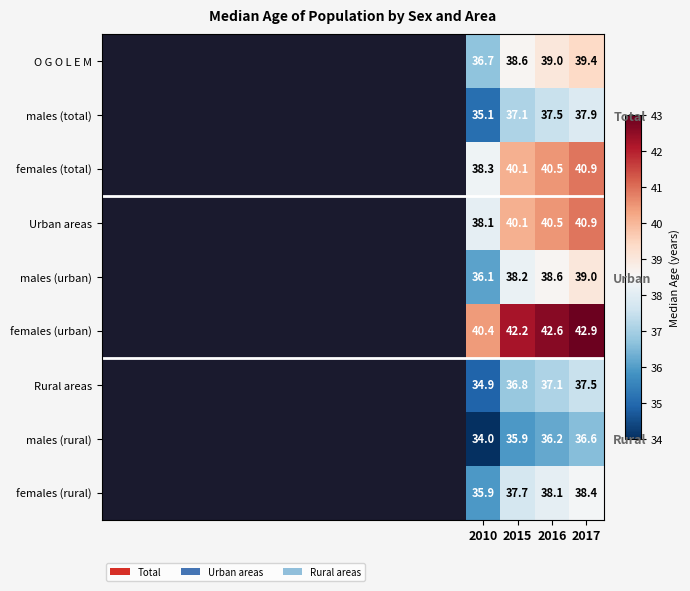

List the series in order of their peak value, highest first.

females (urban), females (total), Urban areas, O G O L E M, males (urban), females (rural), males (total), Rural areas, males (rural)